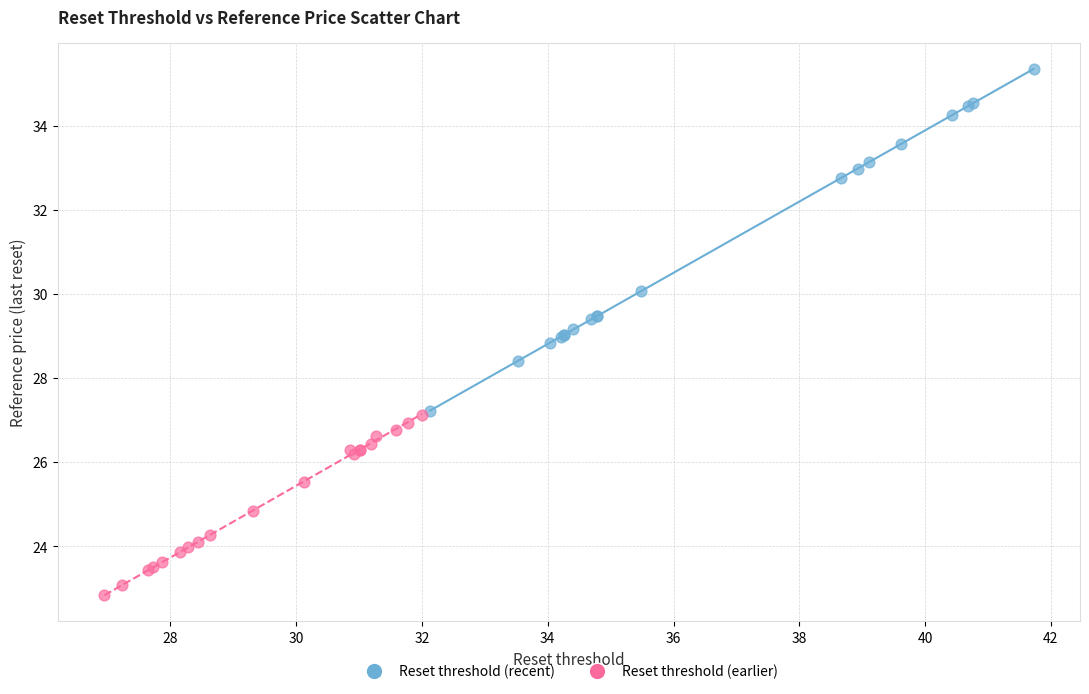

Which series contains the highest Y value?

Reset threshold (recent)